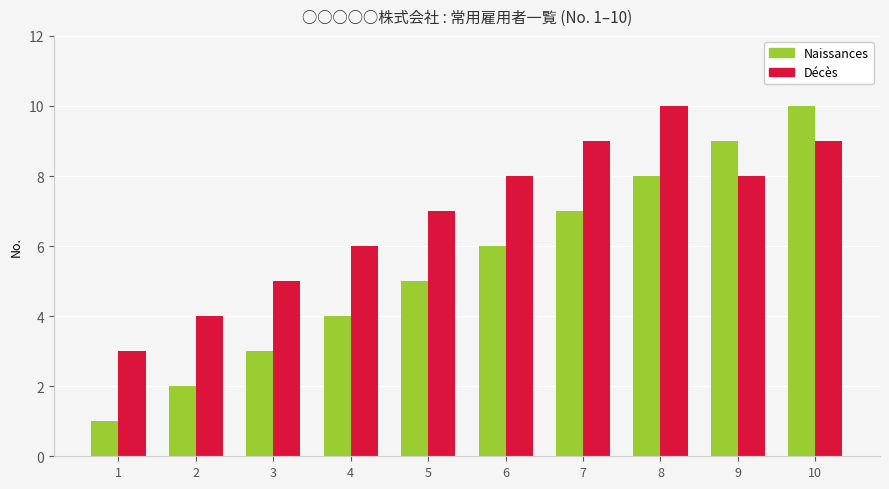

The value of Décès at 2 is 1. True or false?

False